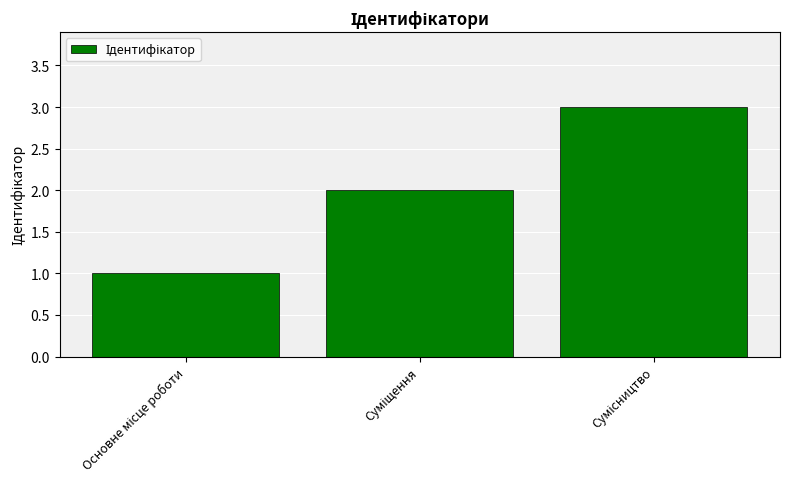

What is the greatest value displayed?

3